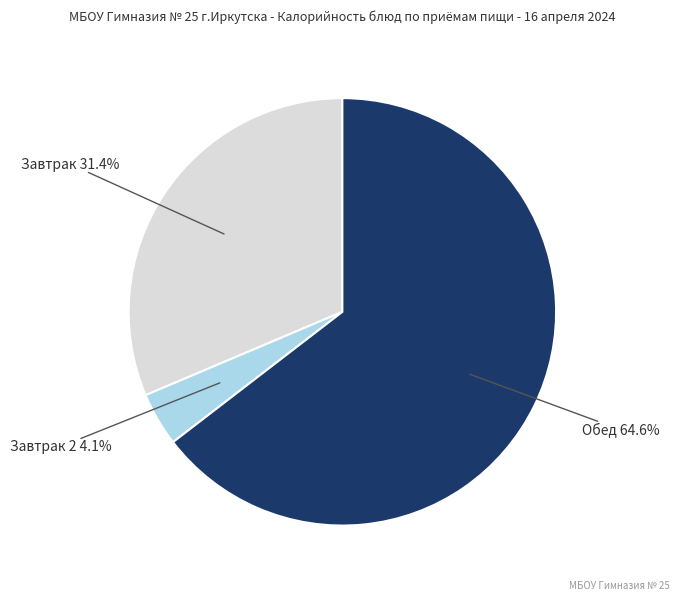

How many segments does this pie chart have?

3